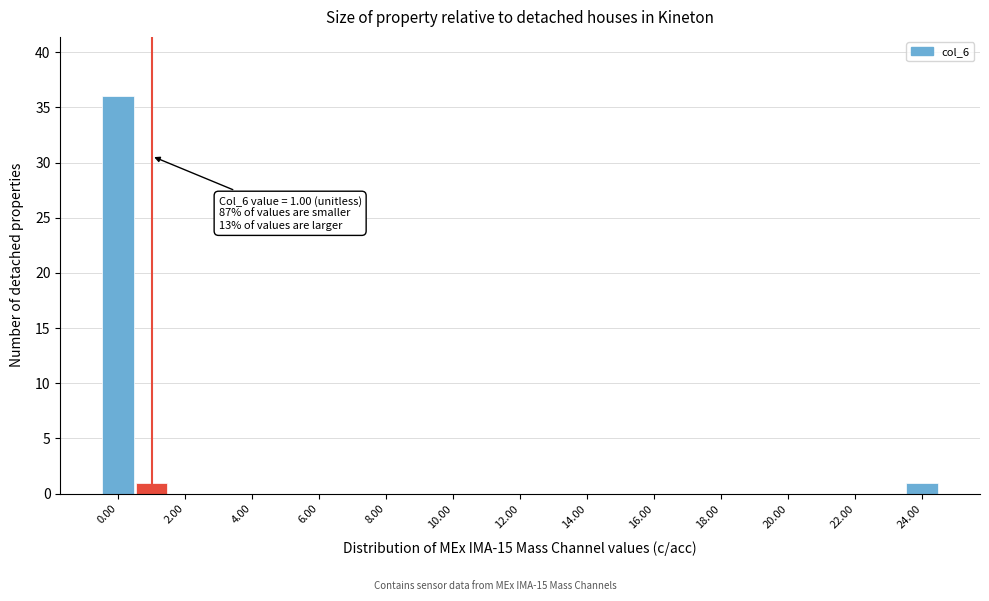

Which range on the x-axis has the tallest bar?

-0.5 to 0.5